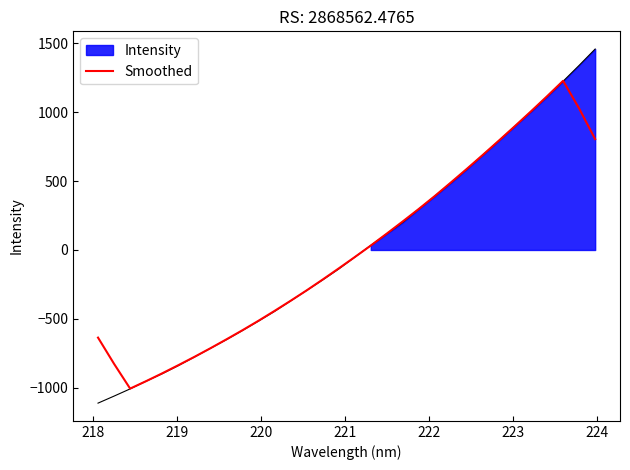

Is it true that the value at 223 is -1013.5?

False